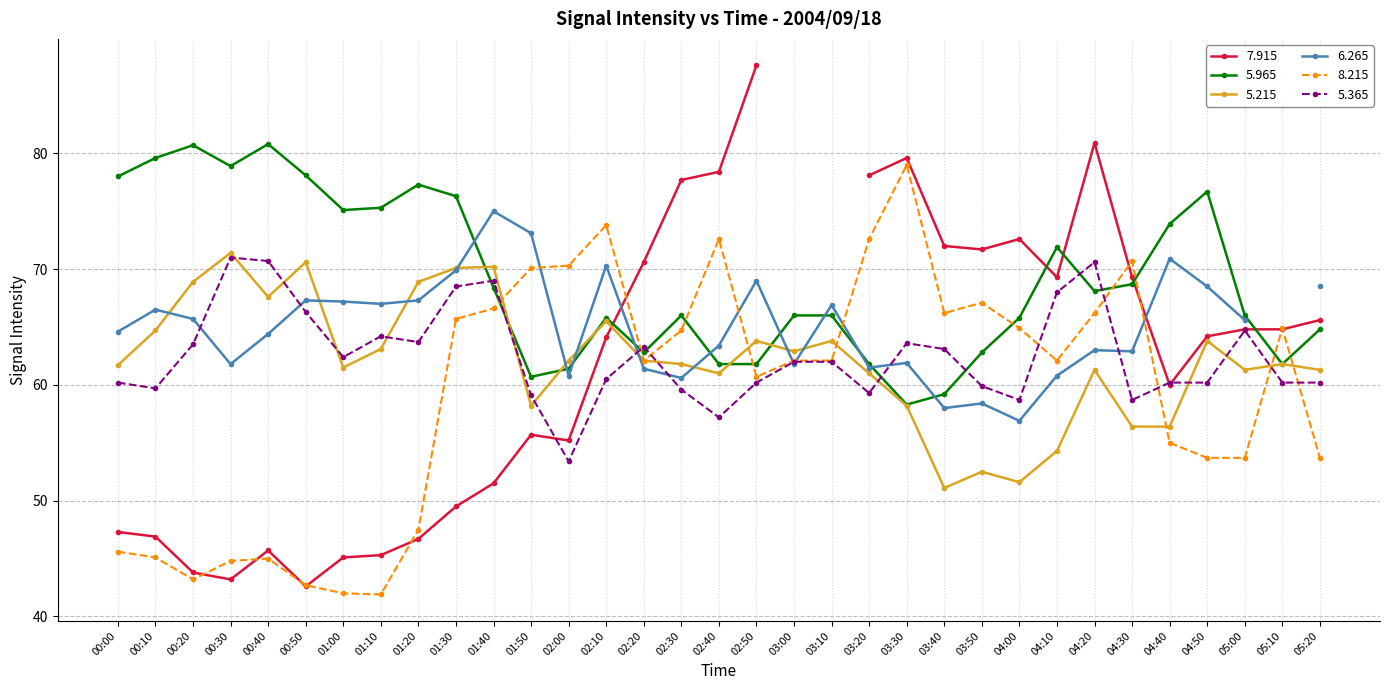

Which series has the largest total across all categories?

  5.965